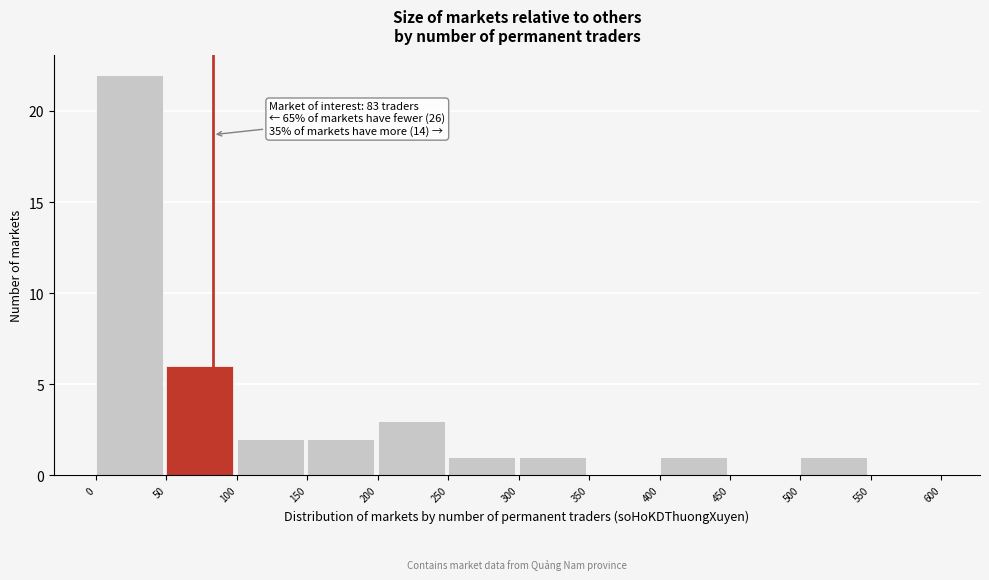

Which range on the x-axis has the tallest bar?

0 to 50